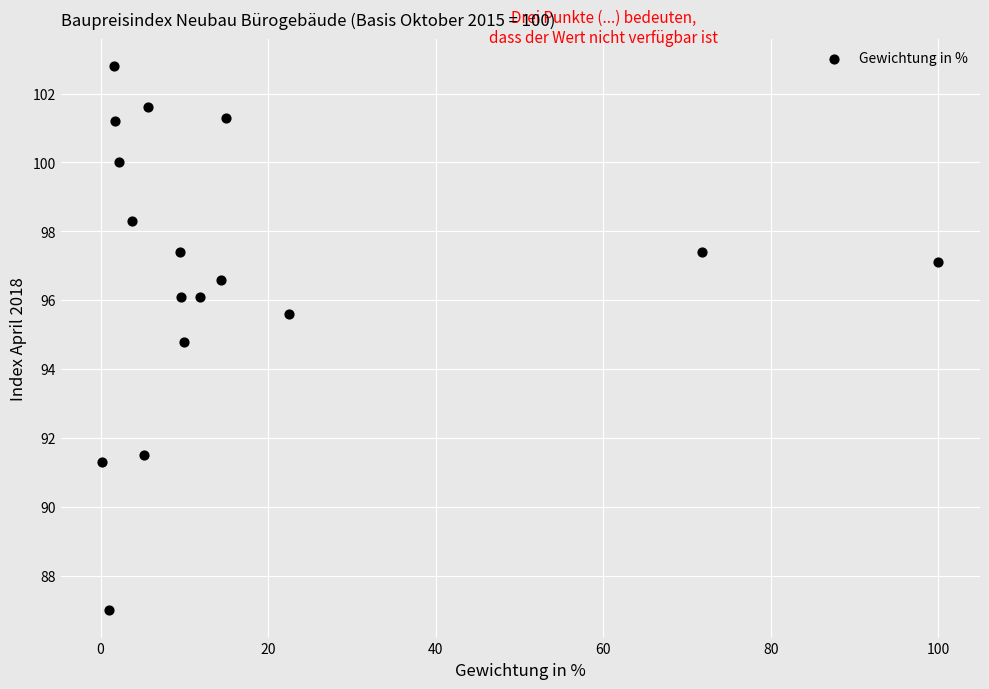

What is the range of X values (max minus min)?

99.8